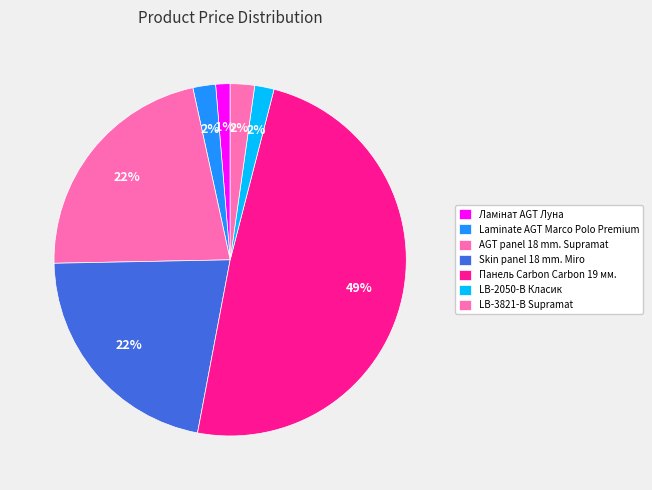

Which has a higher value, Skin panel 18 mm. Miro or LB-2050-В Класик?

Skin panel 18 mm. Miro